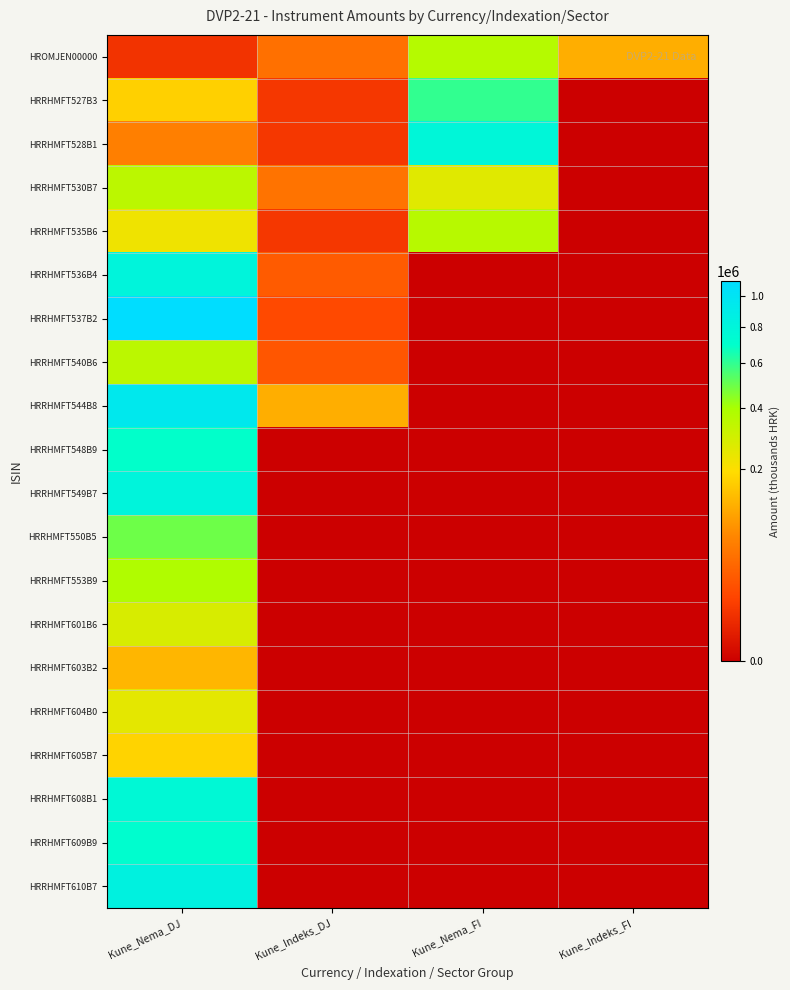

Reading right to left, what are all the values shown in this chart?

HROMJEN00000: Kune_Indeks_FI=117058	Kune_Nema_FI=365413	Kune_Indeks_DJ=43824	Kune_Nema_DJ=6310
HRRHMFT527B3: Kune_Indeks_FI=0	Kune_Nema_FI=599477	Kune_Indeks_DJ=7577	Kune_Nema_DJ=171498
HRRHMFT528B1: Kune_Indeks_FI=0	Kune_Nema_FI=784092	Kune_Indeks_DJ=7574	Kune_Nema_DJ=59999
HRRHMFT530B7: Kune_Indeks_FI=0	Kune_Nema_FI=257090	Kune_Indeks_DJ=46930	Kune_Nema_DJ=347887
HRRHMFT535B6: Kune_Indeks_FI=0	Kune_Nema_FI=360521	Kune_Indeks_DJ=7570	Kune_Nema_DJ=224743
HRRHMFT536B4: Kune_Indeks_FI=0	Kune_Nema_FI=0	Kune_Indeks_DJ=26485	Kune_Nema_DJ=805450
HRRHMFT537B2: Kune_Indeks_FI=0	Kune_Nema_FI=0	Kune_Indeks_DJ=15122	Kune_Nema_DJ=1098812
HRRHMFT540B6: Kune_Indeks_FI=0	Kune_Nema_FI=0	Kune_Indeks_DJ=22690	Kune_Nema_DJ=348423
HRRHMFT544B8: Kune_Indeks_FI=0	Kune_Nema_FI=0	Kune_Indeks_DJ=117058	Kune_Nema_DJ=940813
HRRHMFT548B9: Kune_Indeks_FI=0	Kune_Nema_FI=0	Kune_Indeks_DJ=0	Kune_Nema_DJ=690179
HRRHMFT549B7: Kune_Indeks_FI=0	Kune_Nema_FI=0	Kune_Indeks_DJ=0	Kune_Nema_DJ=806981
HRRHMFT550B5: Kune_Indeks_FI=0	Kune_Nema_FI=0	Kune_Indeks_DJ=0	Kune_Nema_DJ=493598
HRRHMFT553B9: Kune_Indeks_FI=0	Kune_Nema_FI=0	Kune_Indeks_DJ=0	Kune_Nema_DJ=378452
HRRHMFT601B6: Kune_Indeks_FI=0	Kune_Nema_FI=0	Kune_Indeks_DJ=0	Kune_Nema_DJ=278757
HRRHMFT603B2: Kune_Indeks_FI=0	Kune_Nema_FI=0	Kune_Indeks_DJ=0	Kune_Nema_DJ=129309
HRRHMFT604B0: Kune_Indeks_FI=0	Kune_Nema_FI=0	Kune_Indeks_DJ=0	Kune_Nema_DJ=248304
HRRHMFT605B7: Kune_Indeks_FI=0	Kune_Nema_FI=0	Kune_Indeks_DJ=0	Kune_Nema_DJ=176096
HRRHMFT608B1: Kune_Indeks_FI=0	Kune_Nema_FI=0	Kune_Indeks_DJ=0	Kune_Nema_DJ=762211
HRRHMFT609B9: Kune_Indeks_FI=0	Kune_Nema_FI=0	Kune_Indeks_DJ=0	Kune_Nema_DJ=712822
HRRHMFT610B7: Kune_Indeks_FI=0	Kune_Nema_FI=0	Kune_Indeks_DJ=0	Kune_Nema_DJ=840422